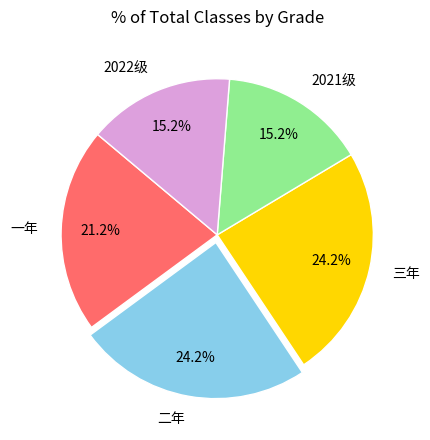

How many slices are in this pie chart?

5